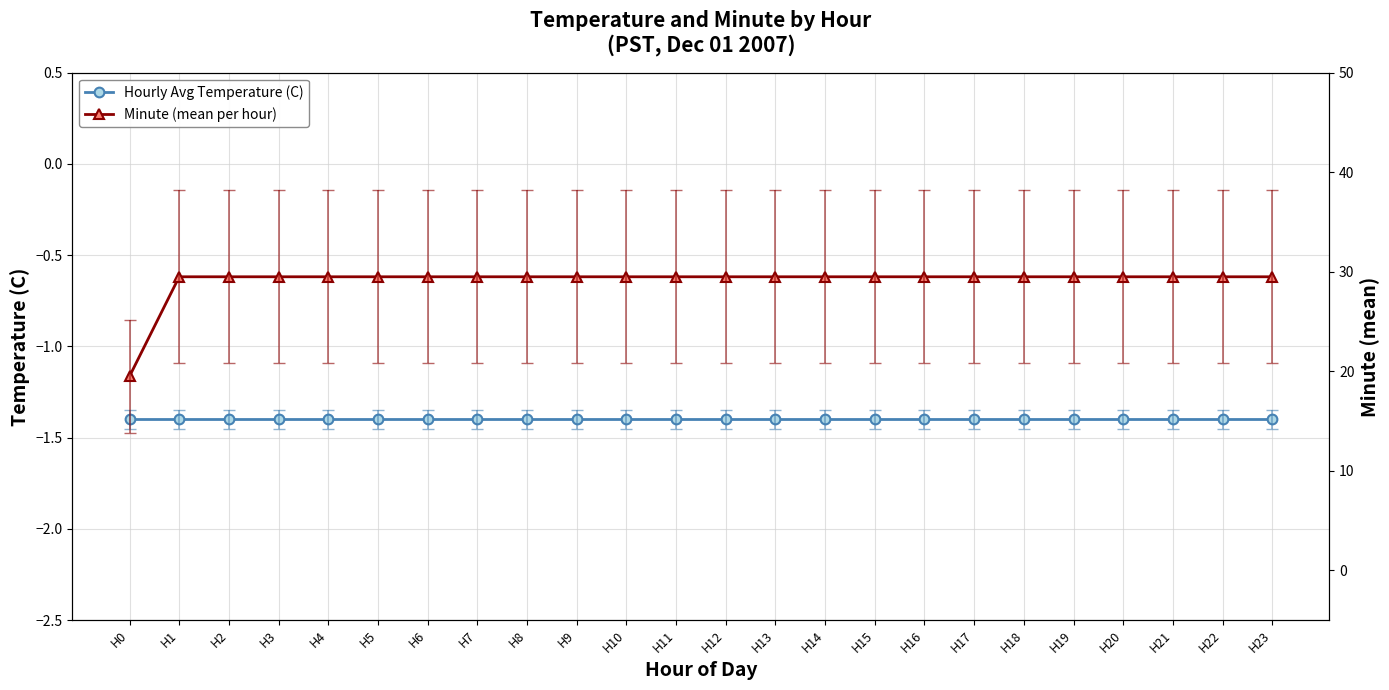

List the series in order of their peak value, highest first.

Minute (mean per hour), Hourly Avg Temperature (C)